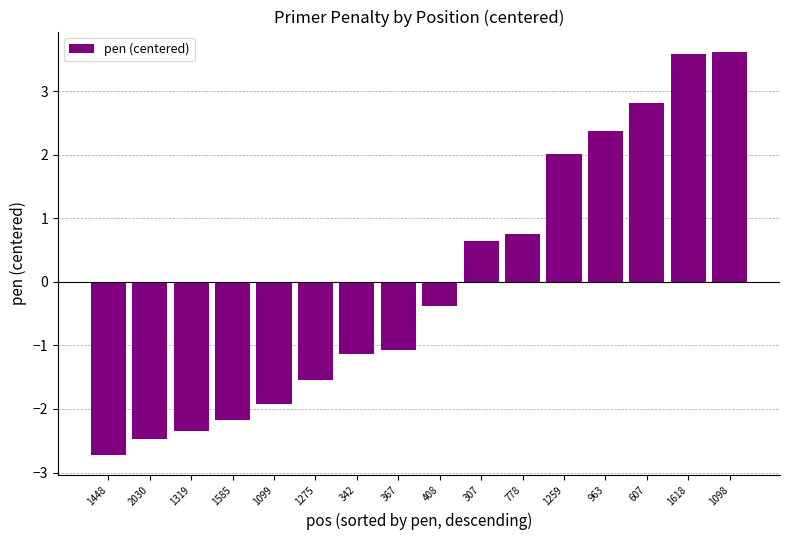

Reading left to right, extract all data points from this chart.

-2.7	-2.5	-2.4	-2.2	-1.9	-1.5	-1.1	-1.1	-0.4	0.6	0.8	2.0	2.4	2.8	3.6	3.6